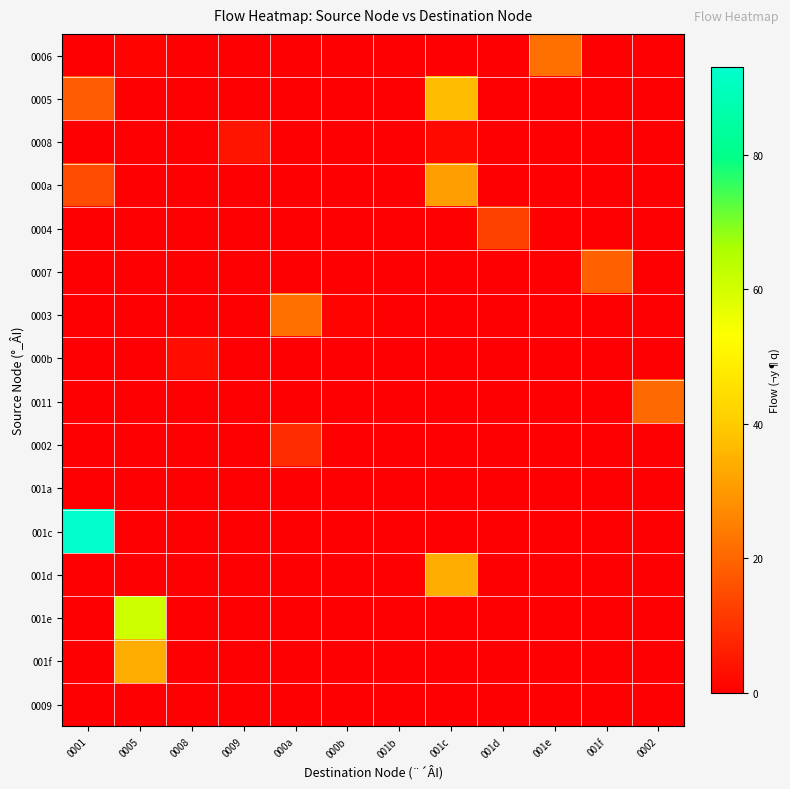

At which category is the sum across all series the highest?

0001